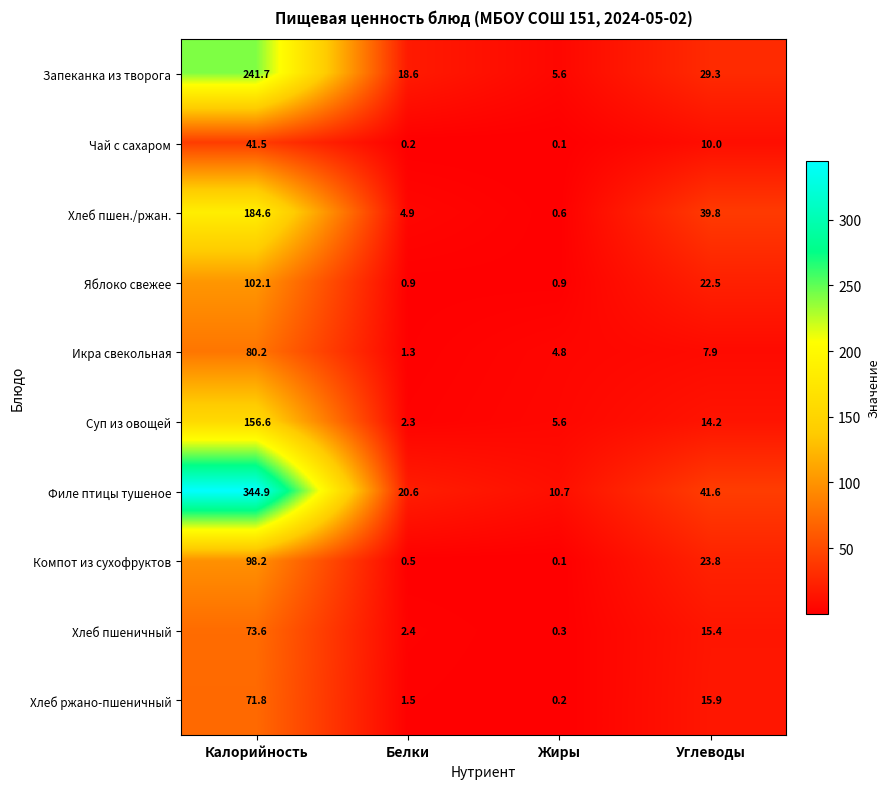

Which series has the largest range (max minus min)?

Филе птицы тушеное